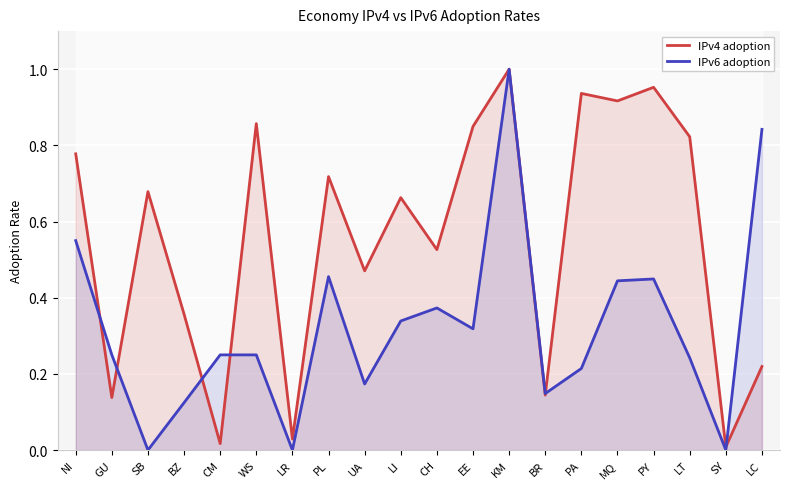

Reading left to right, what are all the values shown in this chart?

IPv4 adoption: NI=0.8	GU=0.1	SB=0.7	BZ=0.4	CM=0.0	WS=0.9	LR=0.0	PL=0.7	UA=0.5	LI=0.7	CH=0.5	EE=0.8	KM=1.0	BR=0.1	PA=0.9	MQ=0.9	PY=1.0	LT=0.8	SY=0.0	LC=0.2
IPv6 adoption: NI=0.6	GU=0.2	SB=0.0	BZ=0.1	CM=0.2	WS=0.2	LR=0.0	PL=0.5	UA=0.2	LI=0.3	CH=0.4	EE=0.3	KM=1.0	BR=0.1	PA=0.2	MQ=0.4	PY=0.4	LT=0.2	SY=0.0	LC=0.8